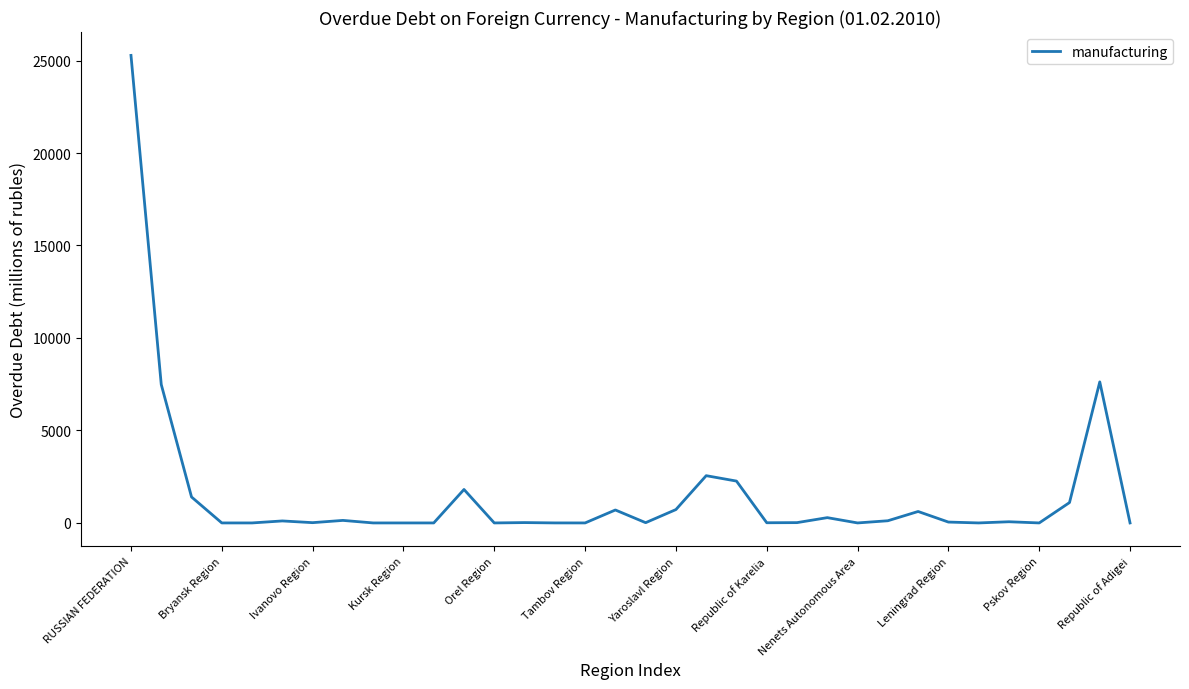

Does the chart have visible grid lines?

No